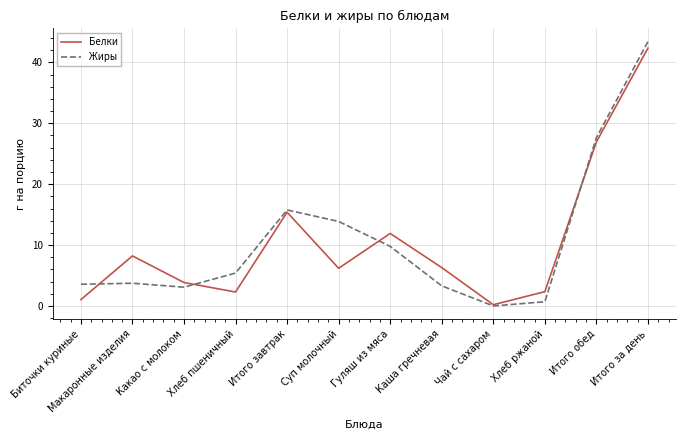

What is the total value across all series at Хлеб пшеничный?

7.7